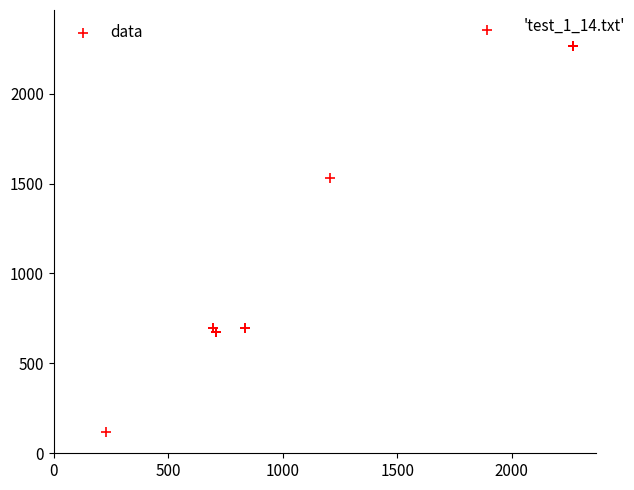

What Y value in the scatter plot is closest to 1234?

1532